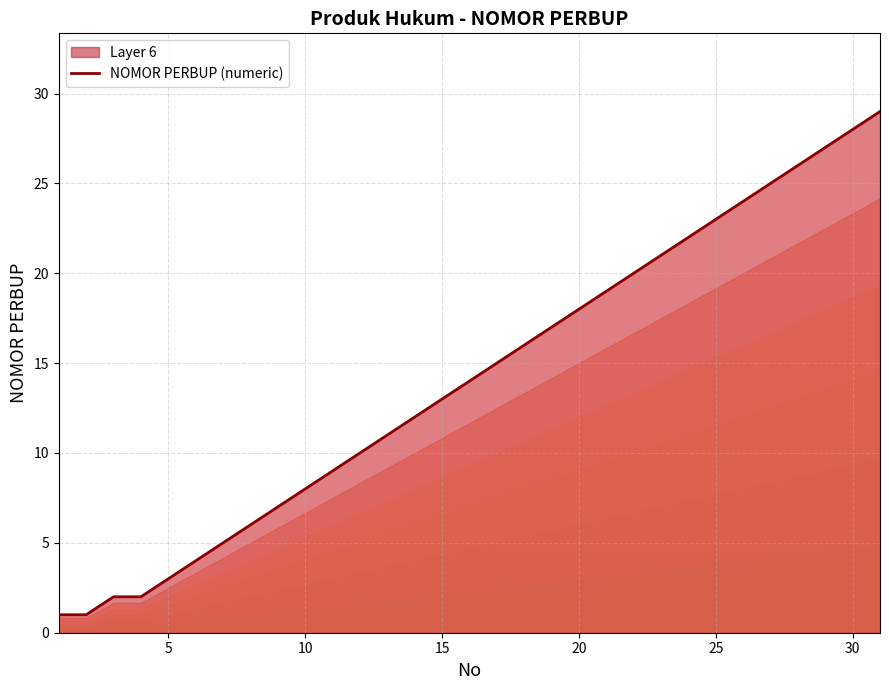

The value at 10 is 13. True or false?

False